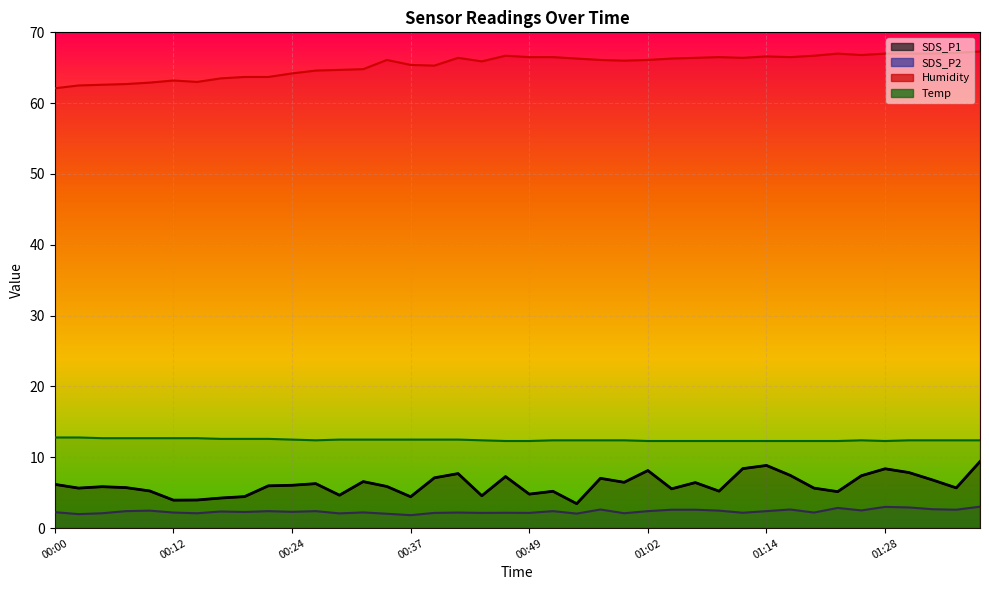

How many lines are shown in the chart?

4